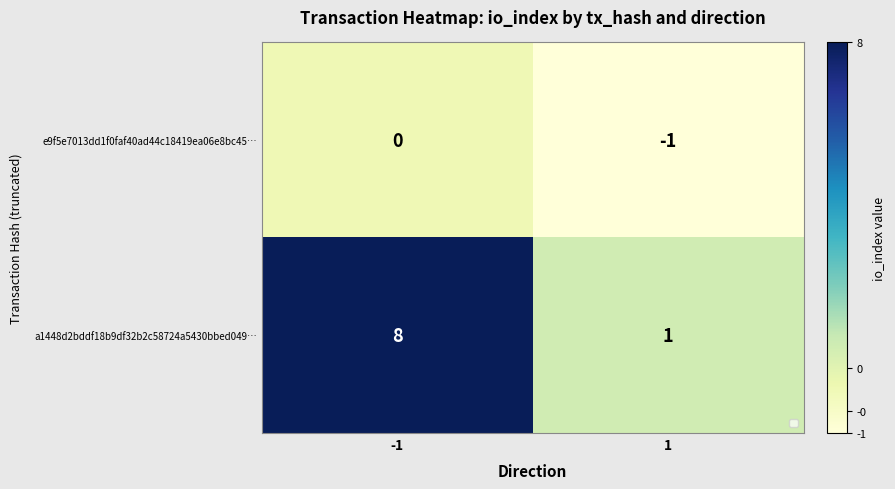

Which series has the widest spread of values?

a1448d2bddf18b9df32b2c58724a5430bbed049…